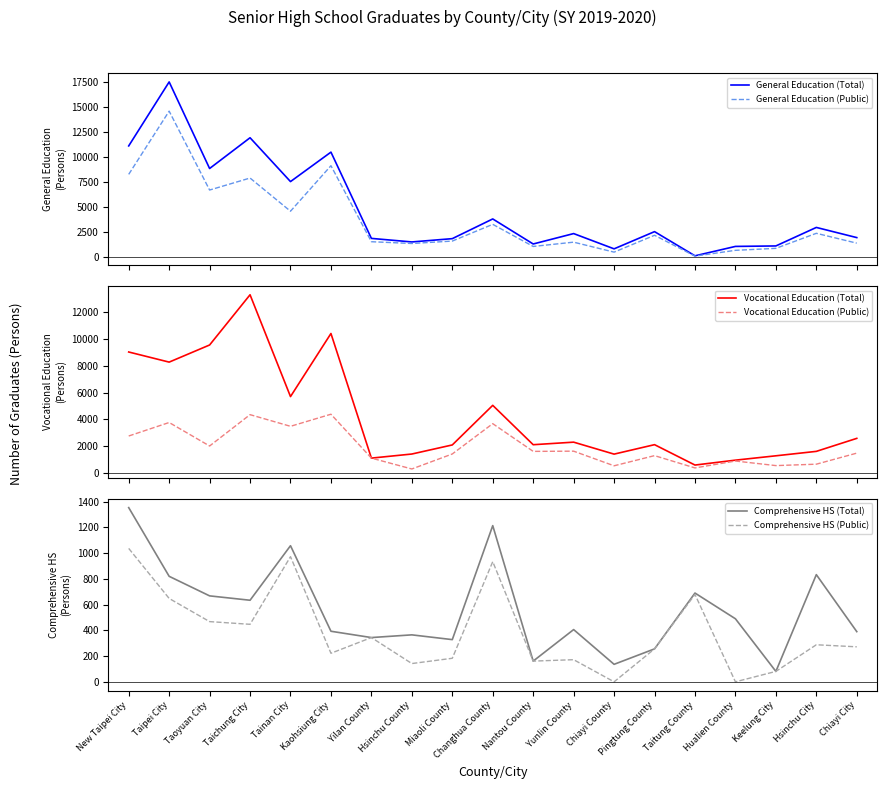

How many interior local peaks does the General Education (Public) series have?

7